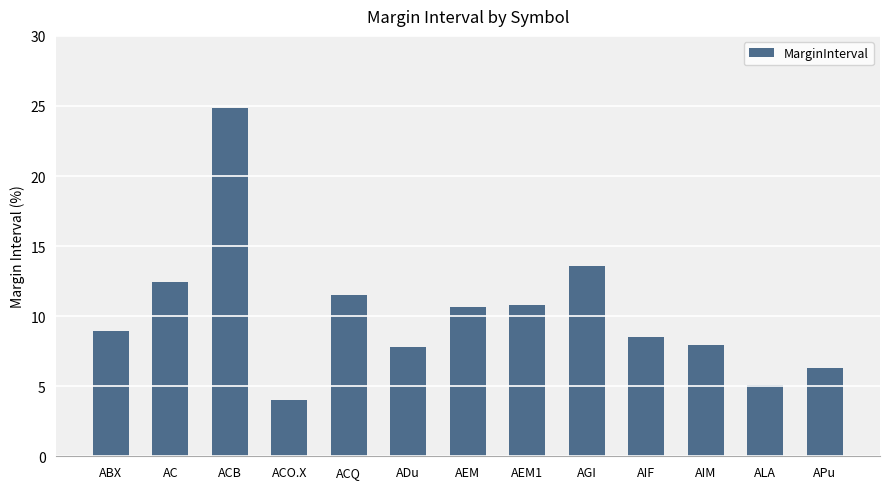

What is the difference between the maximum and minimum values?

20.8